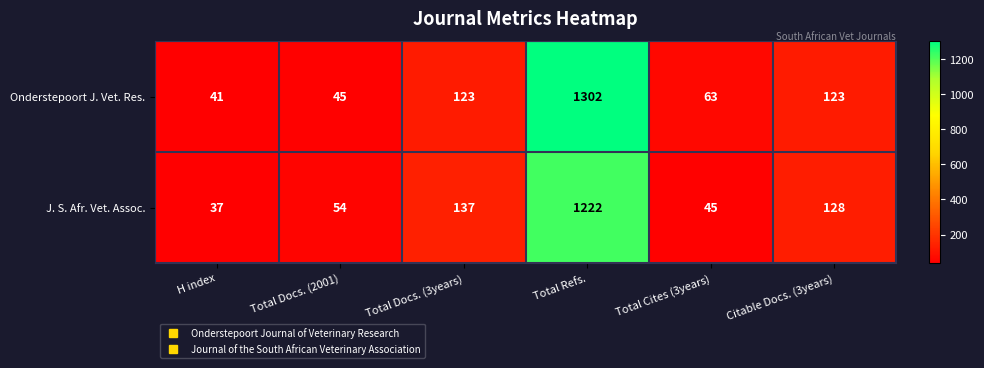

At which category does the chart reach its peak across all series?

Total Refs.